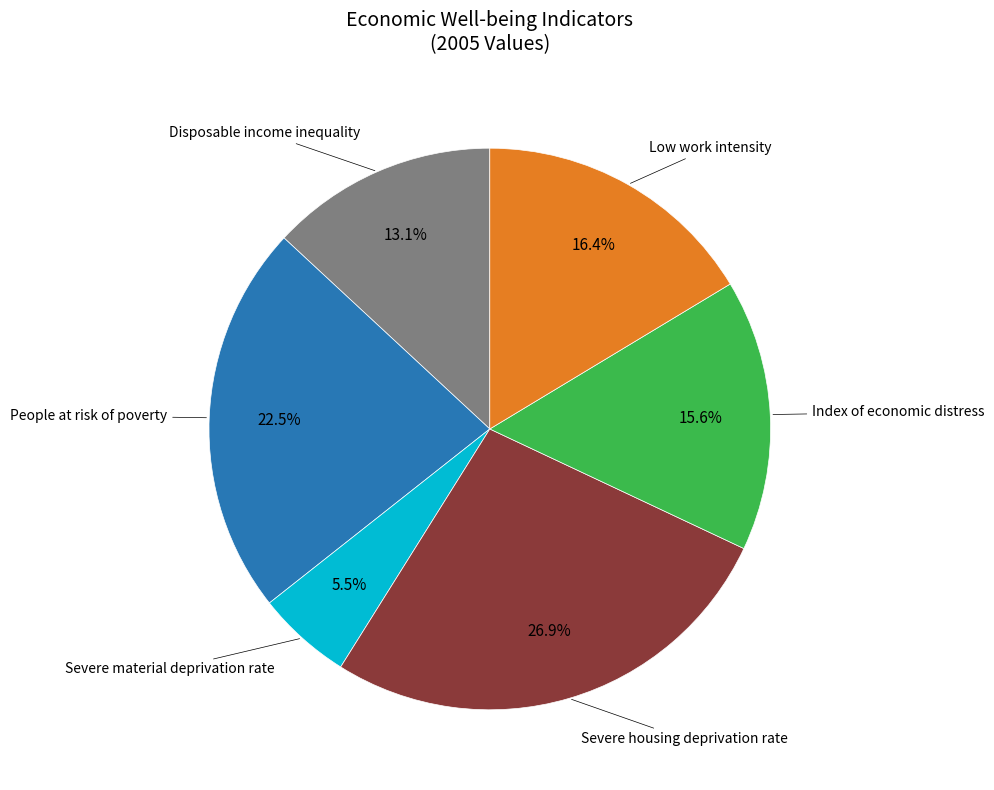

Which category has the biggest portion of the pie?

Severe housing deprivation rate